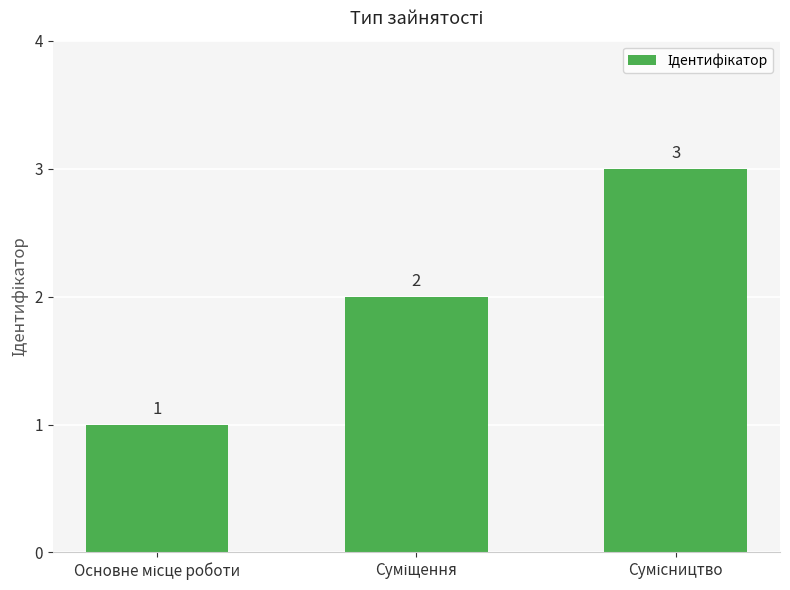

What is the maximum value shown in the chart?

3